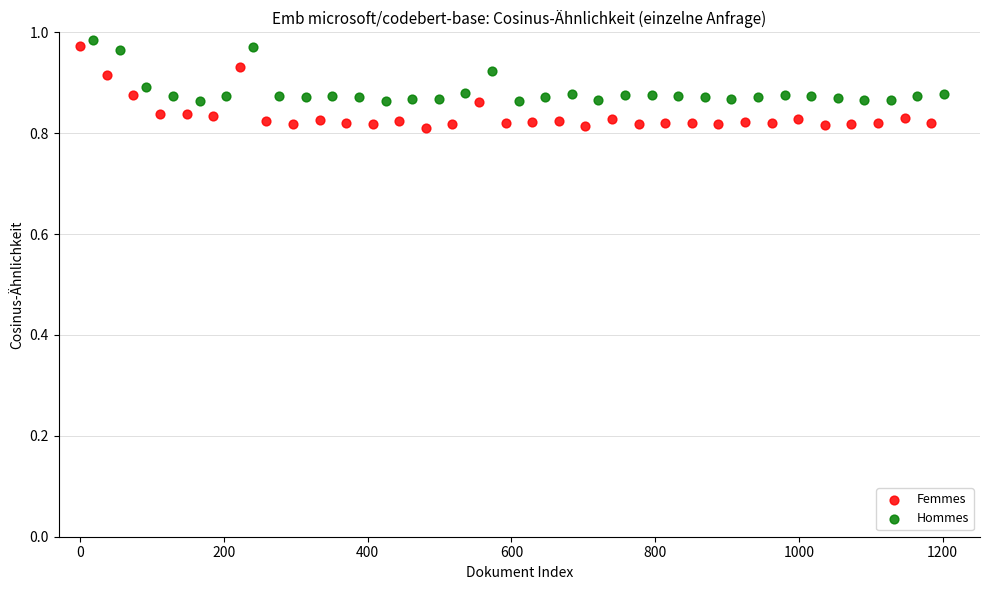

Which series has the largest Y range (max minus min)?

Femmes